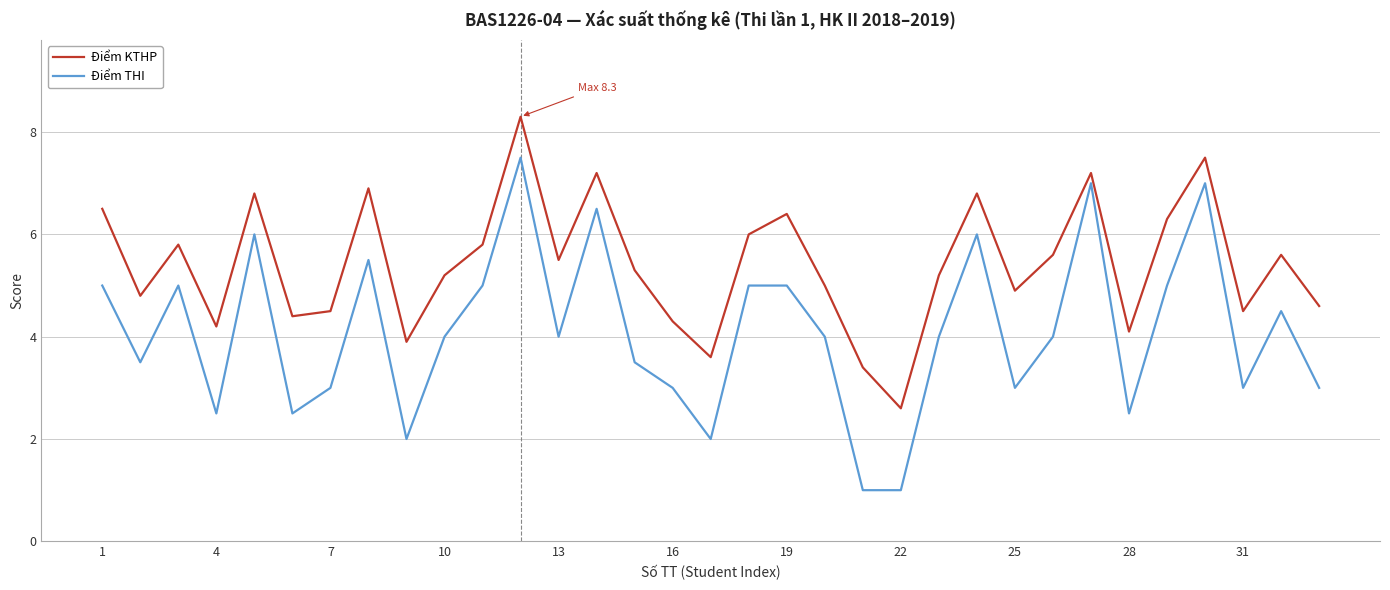

True or false: Điểm KTHP and Điểm THI intersect in this chart.

False